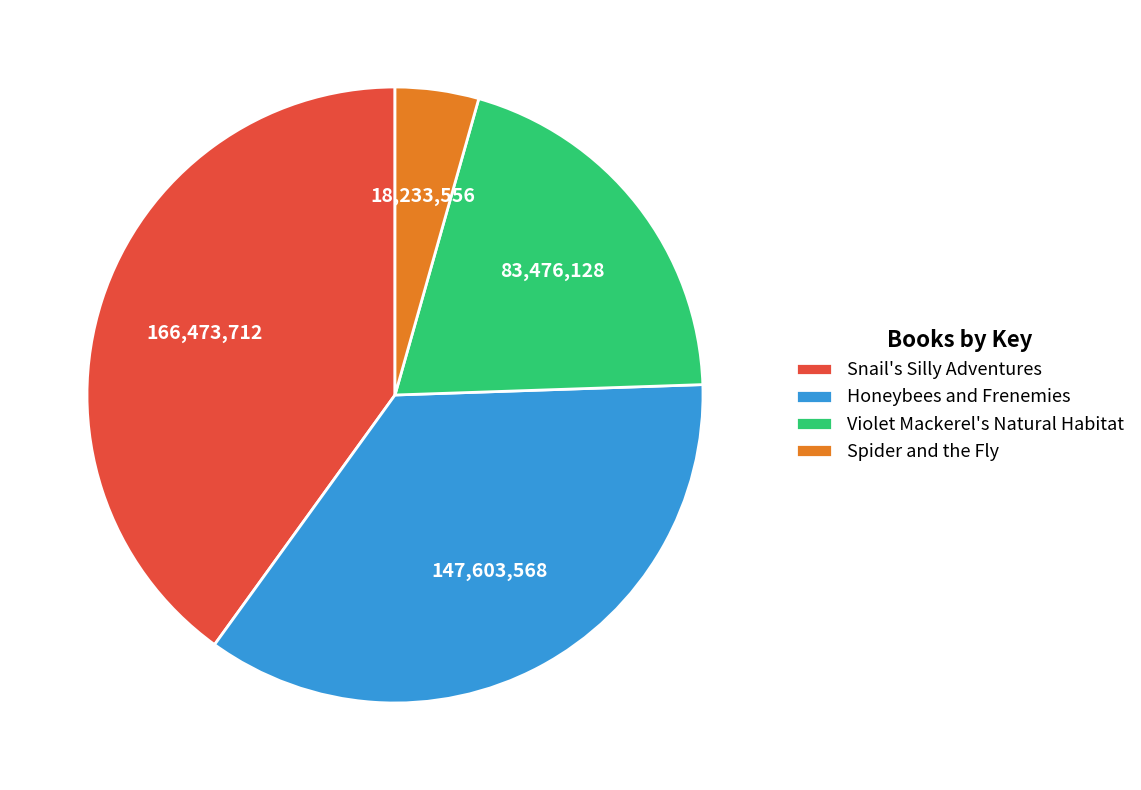

The Violet Mackerel's Natural Habitat slice represents 20% of the pie. True or false?

True